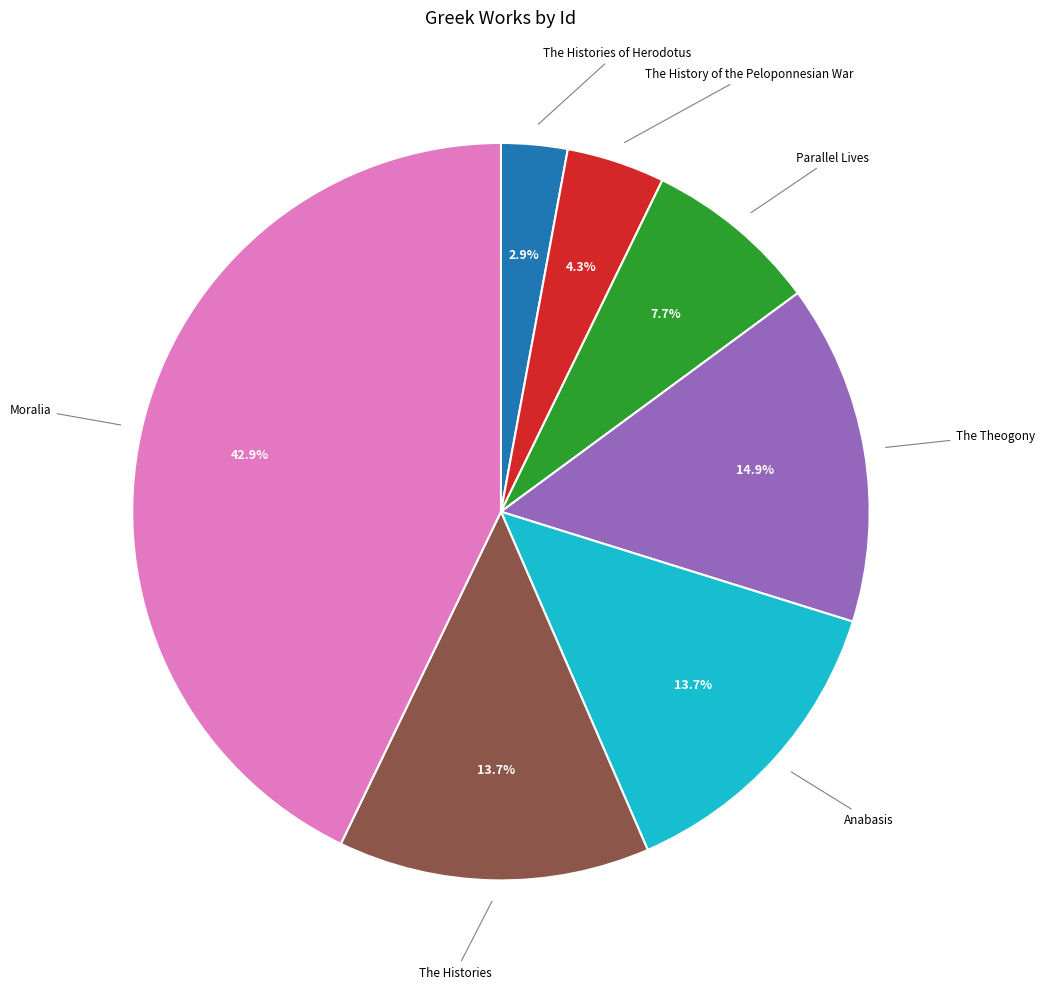

Is there a majority slice in this chart?

No